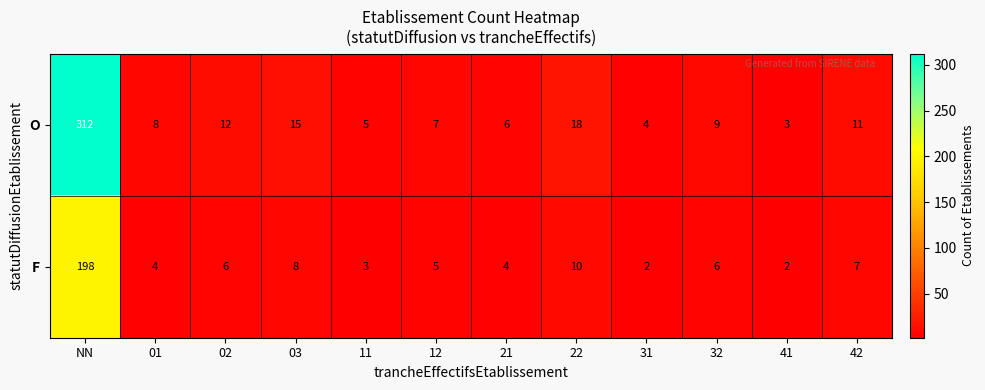

What is the total value across all series at 03?

23